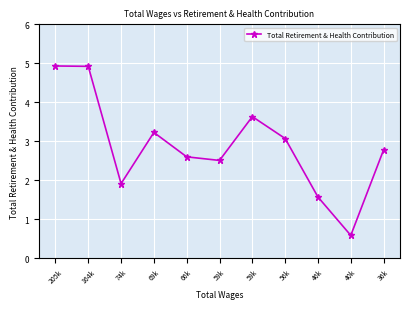

How many values are below 2?

3